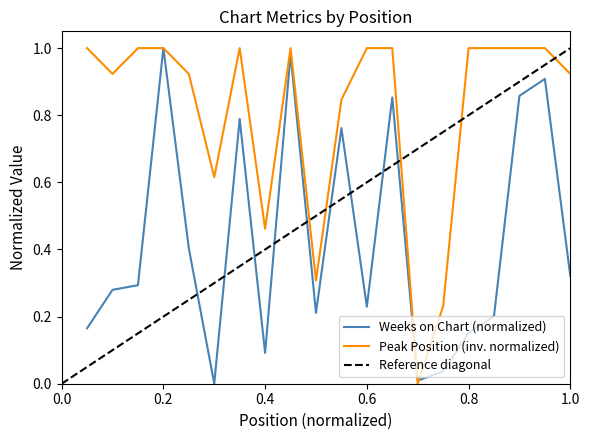

What is the value of the Peak Position point at the 3rd from the left?

1.0